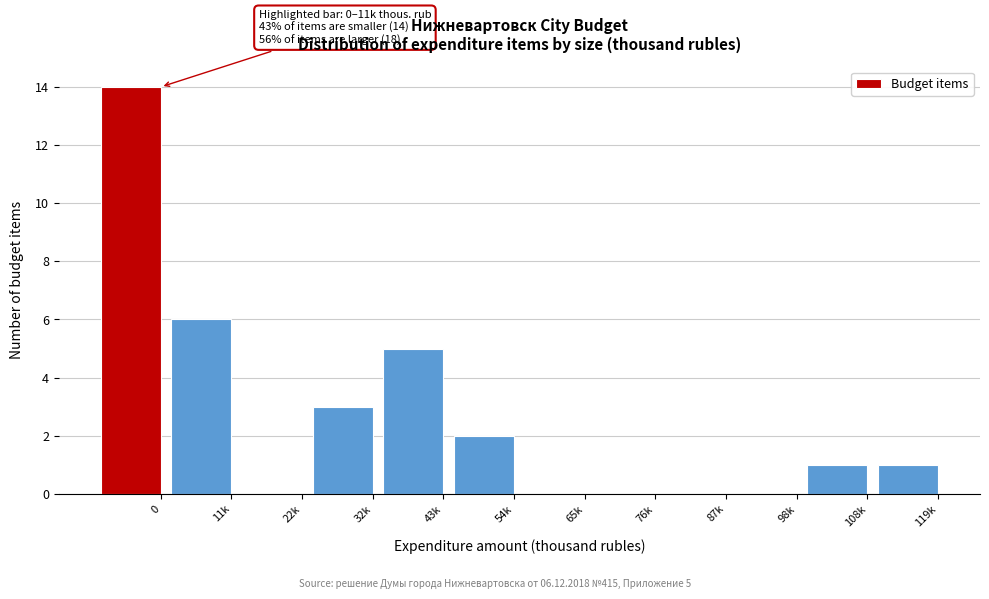

Reading left to right, list all the values displayed in this chart.

0=14	11k=6	22k=0	32k=3	43k=5	54k=2	65k=0	76k=0	87k=0	98k=0	108k=1	119k=1